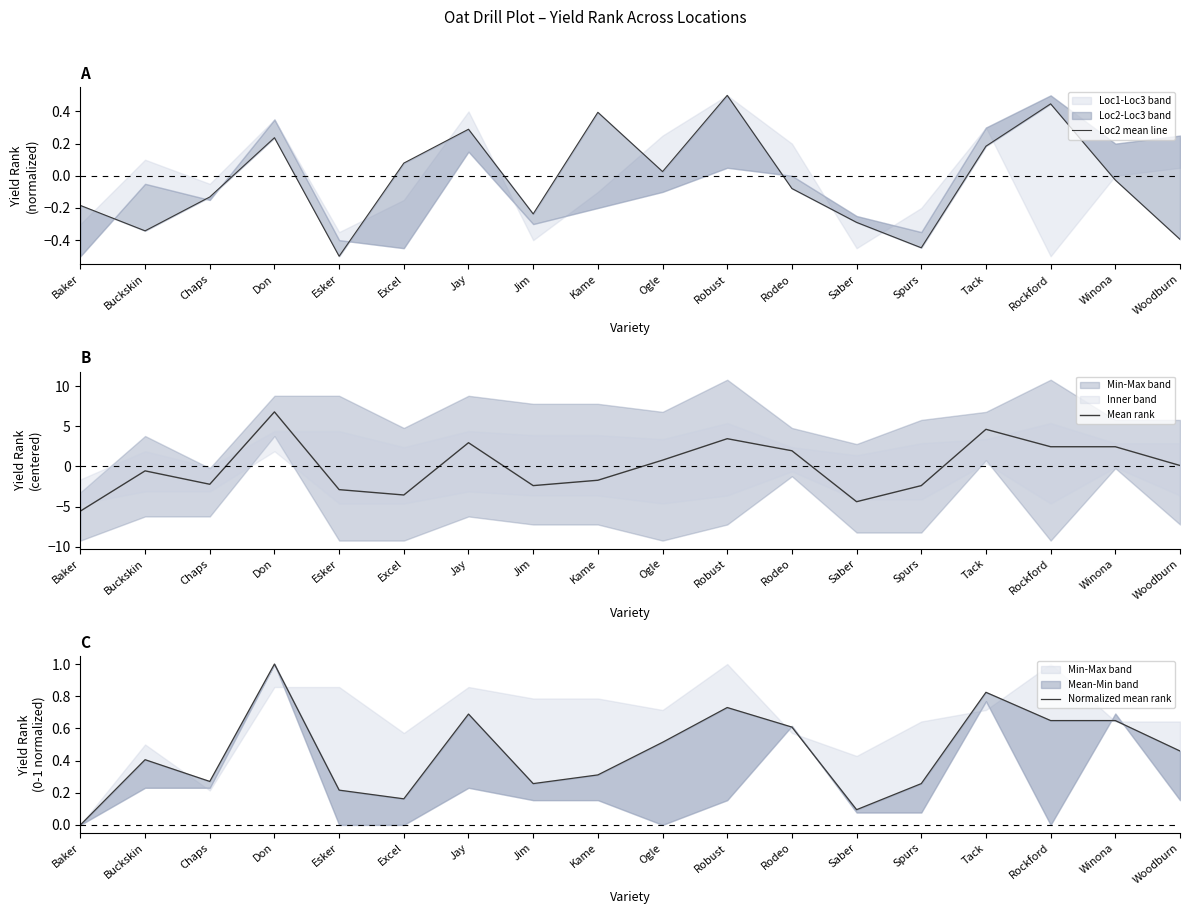

Which series ends up on top after the final intersection of Normalized mean rank and Loc2 mean line?

Normalized mean rank